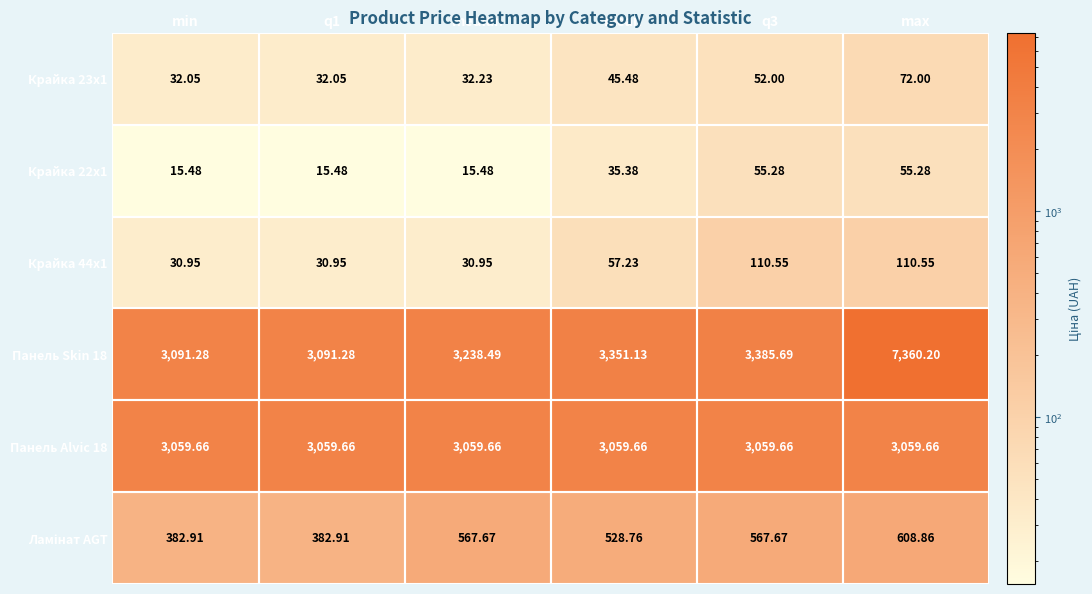

At which label does Крайка 23x1 first exceed 45?

mean